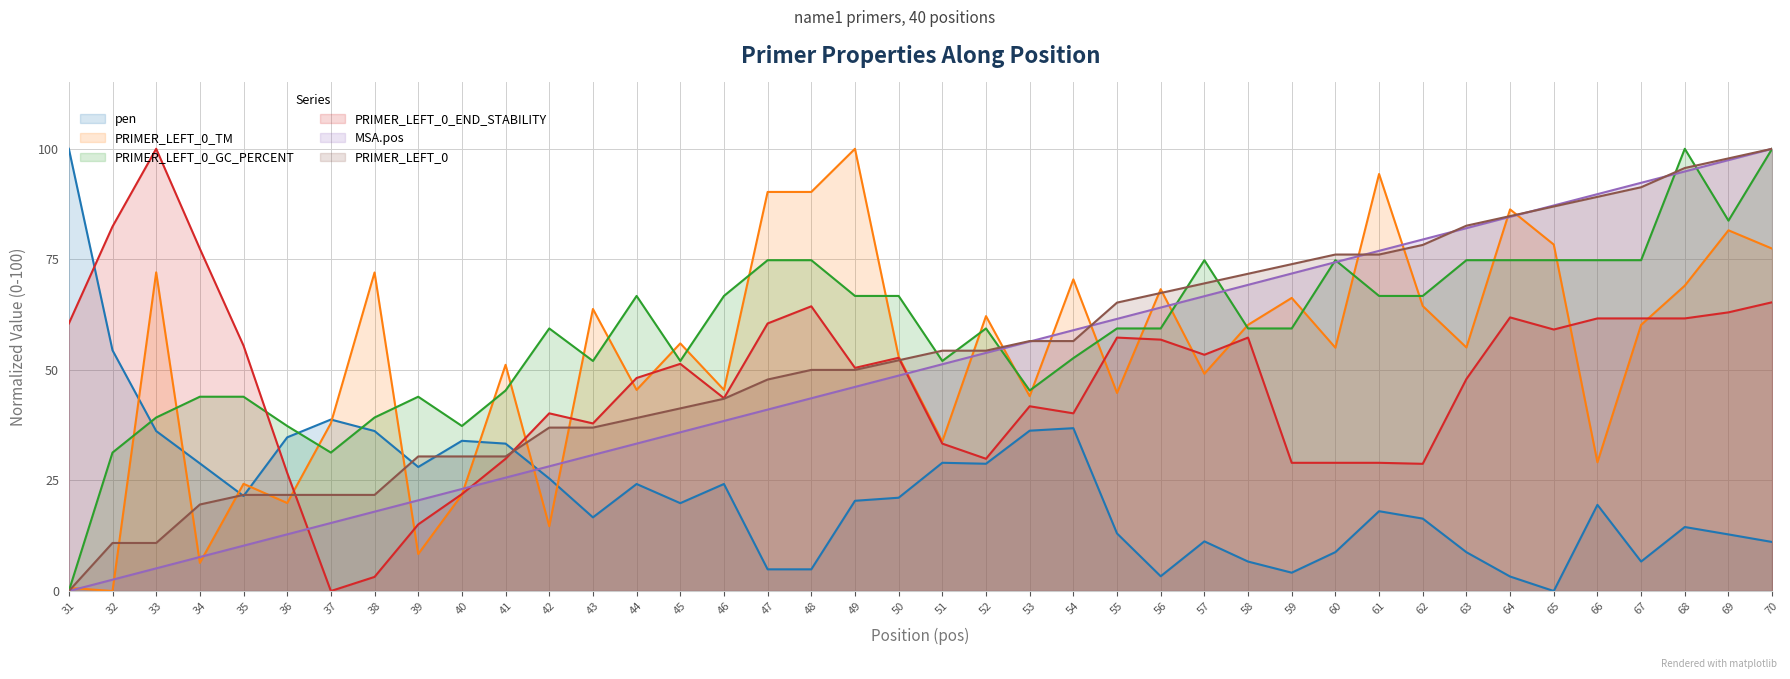

The MSA.pos series shows 90.0 at 53. True or false?

False